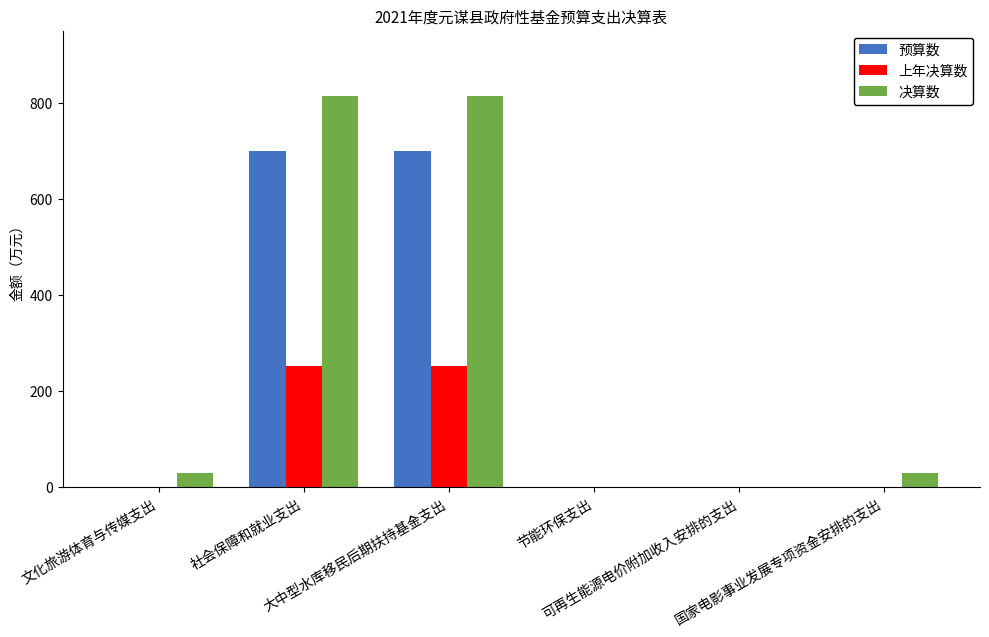

Are the bars grouped side by side (vs. stacked)?

Yes